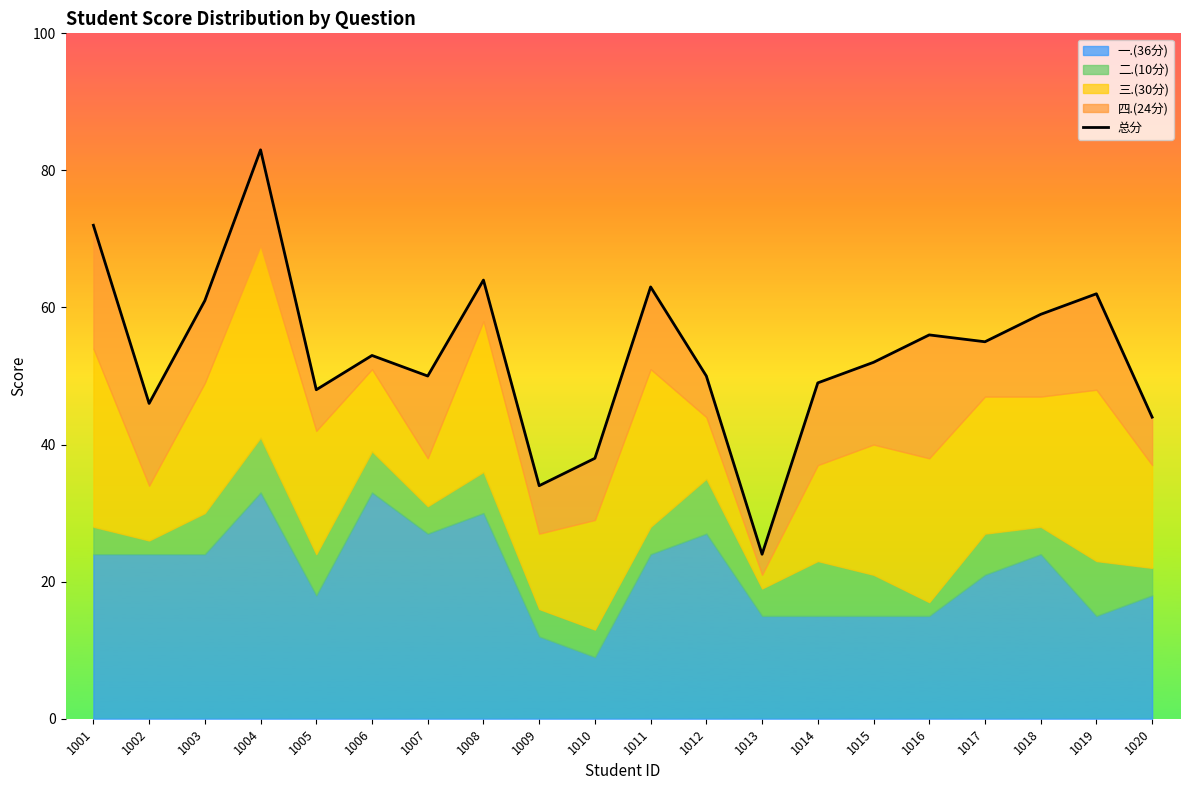

Rank the categories by value from lowest to highest.

1013, 1009, 1010, 1020, 1002, 1005, 1014, 1007, 1012, 1015, 1006, 1017, 1016, 1018, 1003, 1019, 1011, 1008, 1001, 1004